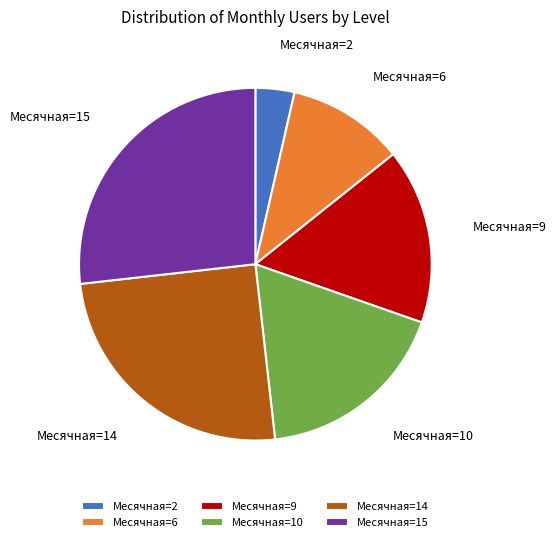

Which slice is the largest?

Месячная=15